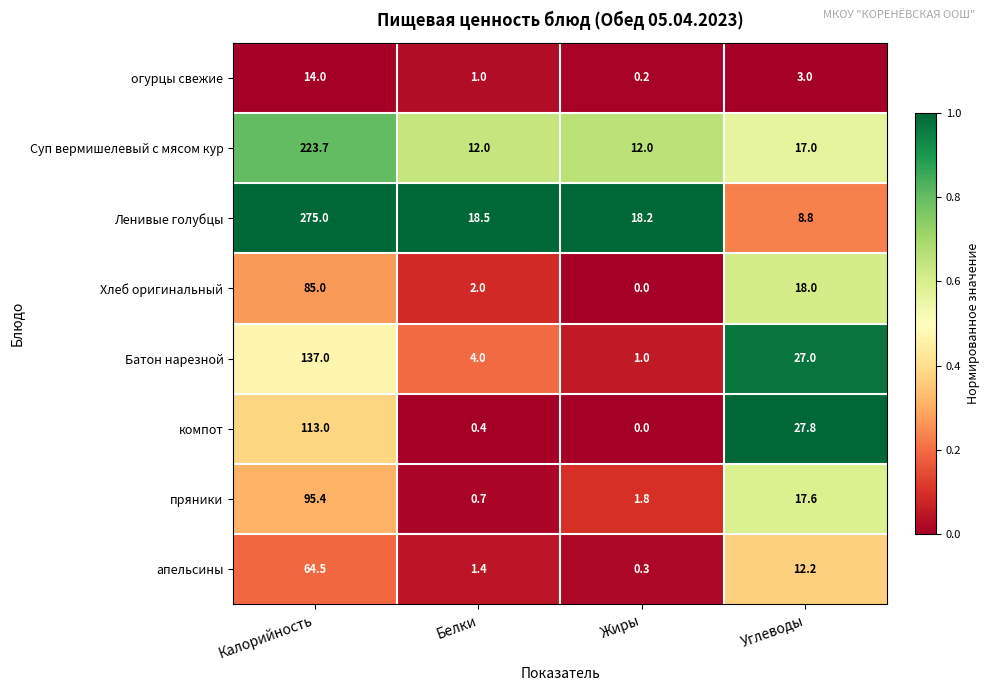

Which label corresponds to the smallest value in the chart?

Жиры